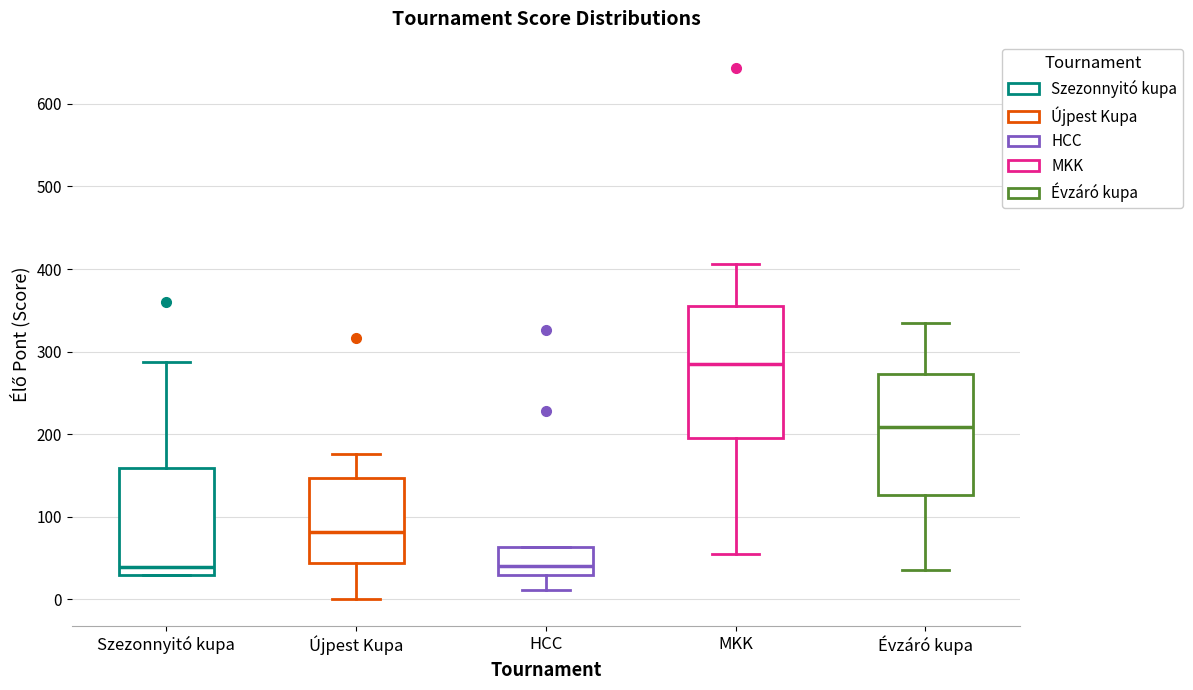

Which box has the highest median line?

MKK